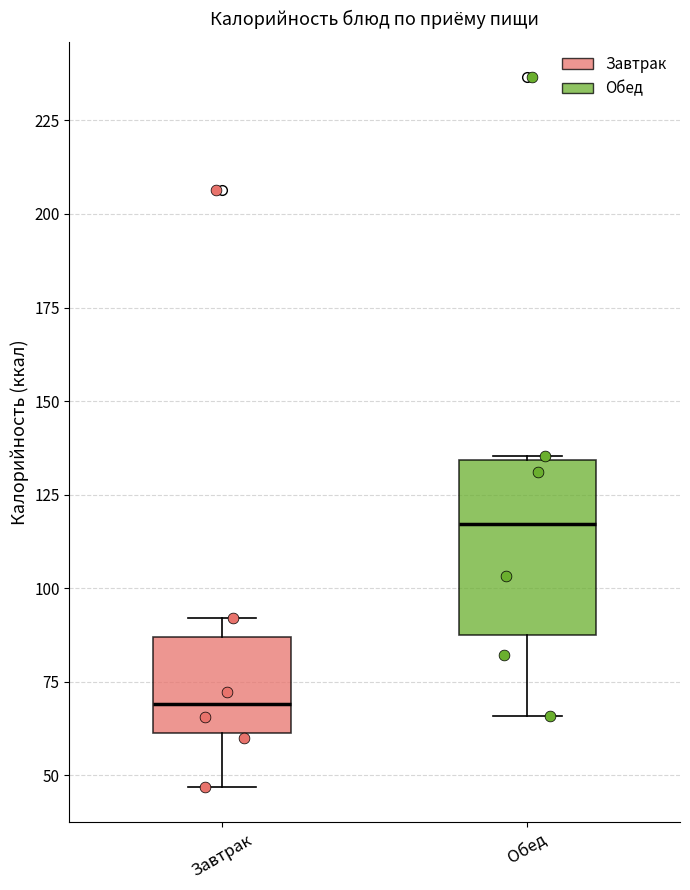

Which box is the tallest, from its lower edge to its upper edge?

Обед